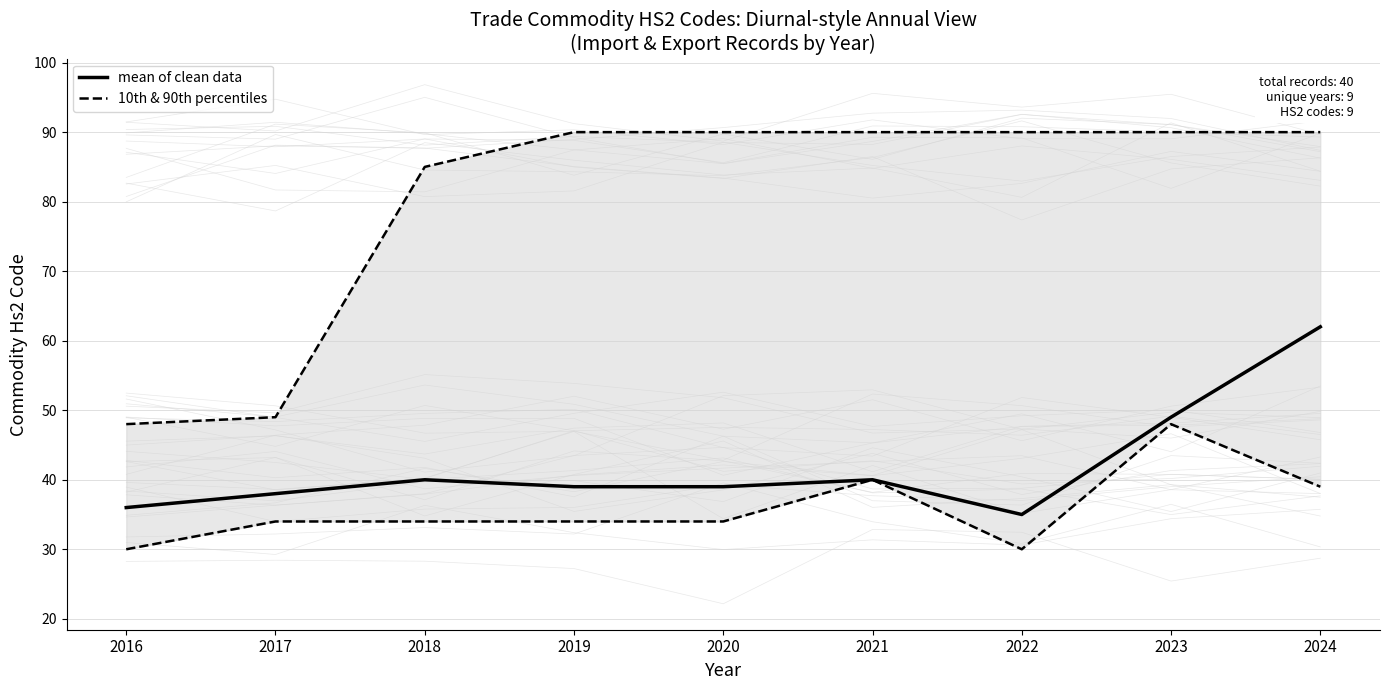

Which has a higher value, 2019 or 2018?

2018